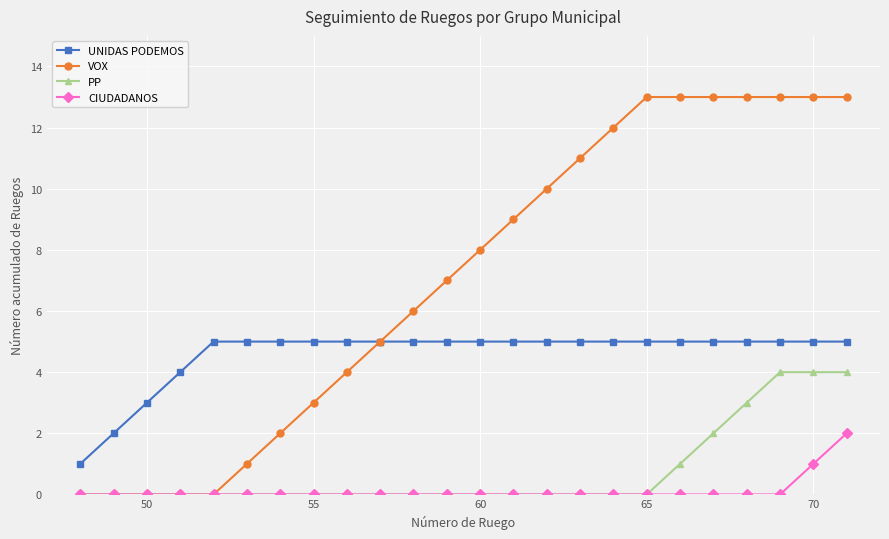

True or false: UNIDAS PODEMOS and PP cross at least once.

False